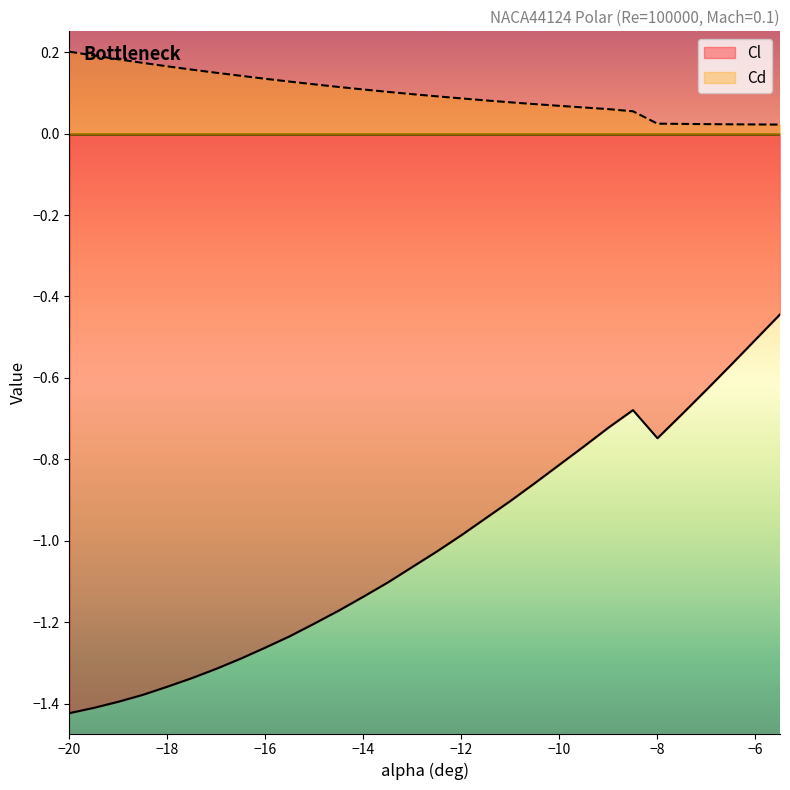

Reading right to left, what are all the values shown in this chart?

Cl: -5.5=-0.4	-6.0=-0.5	-6.5=-0.6	-7.0=-0.6	-7.5=-0.7	-8.0=-0.7	-8.5=-0.7	-9.0=-0.7	-9.5=-0.8	-10.0=-0.8	-10.5=-0.9	-11.0=-0.9	-11.5=-0.9	-12.0=-1.0	-12.5=-1.0	-13.0=-1.1	-13.5=-1.1	-14.0=-1.1	-14.5=-1.2	-15.0=-1.2	-15.5=-1.2	-16.0=-1.3	-16.5=-1.3	-17.0=-1.3	-17.5=-1.3	-18.0=-1.4	-18.5=-1.4	-19.0=-1.4	-19.5=-1.4	-20.0=-1.4
Cd: -5.5=0.0	-6.0=0.0	-6.5=0.0	-7.0=0.0	-7.5=0.0	-8.0=0.0	-8.5=0.1	-9.0=0.1	-9.5=0.1	-10.0=0.1	-10.5=0.1	-11.0=0.1	-11.5=0.1	-12.0=0.1	-12.5=0.1	-13.0=0.1	-13.5=0.1	-14.0=0.1	-14.5=0.1	-15.0=0.1	-15.5=0.1	-16.0=0.1	-16.5=0.1	-17.0=0.1	-17.5=0.2	-18.0=0.2	-18.5=0.2	-19.0=0.2	-19.5=0.2	-20.0=0.2